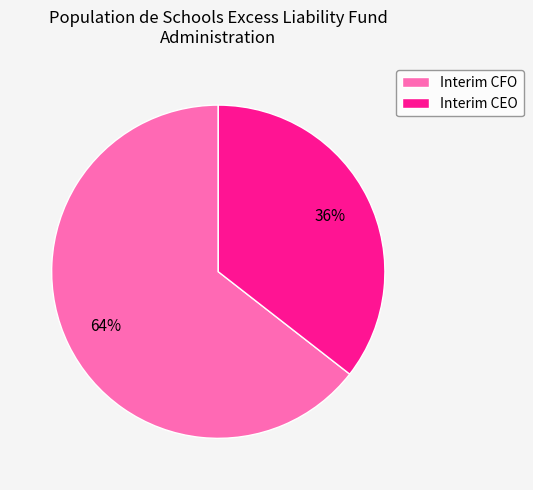

Combined, do Interim CEO and Interim CFO account for over 50%?

Yes